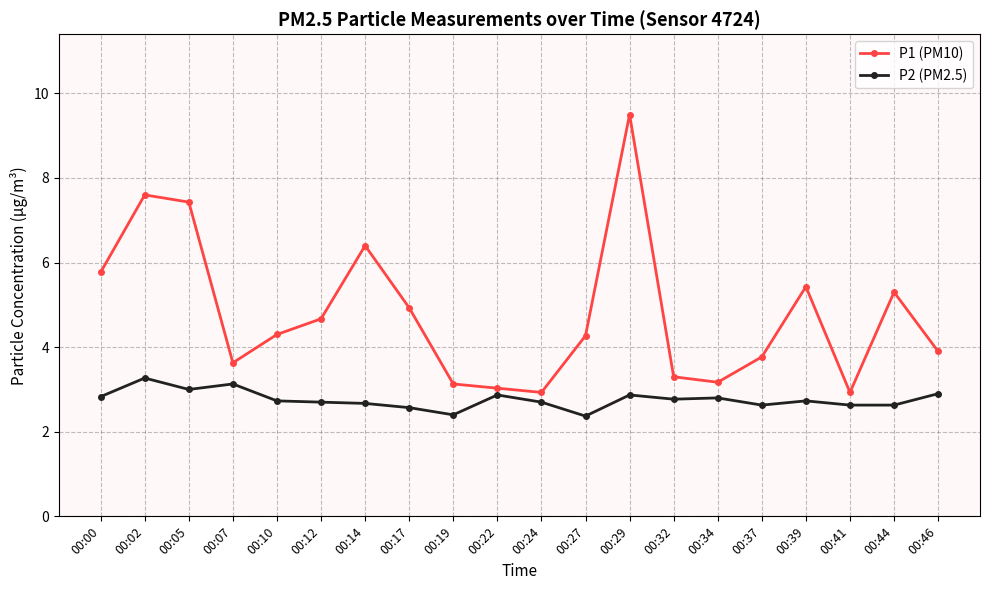

Which series changed the most between 00:14 and 00:41?

P1 (PM10)